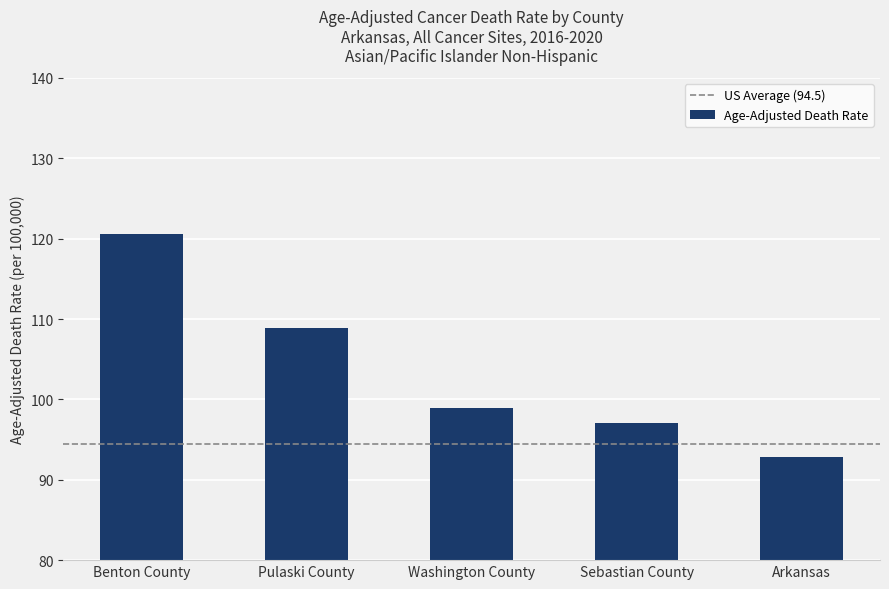

Reading left to right, extract all data points from this chart.

120.6	108.9	98.9	97.1	92.8